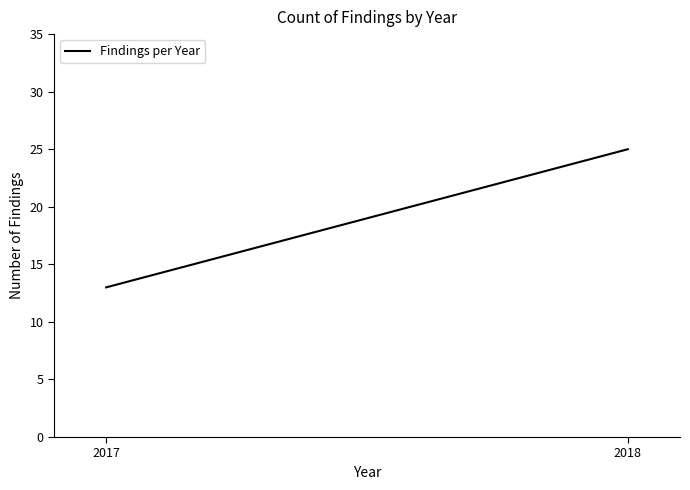

Count the number of data series in this chart.

1